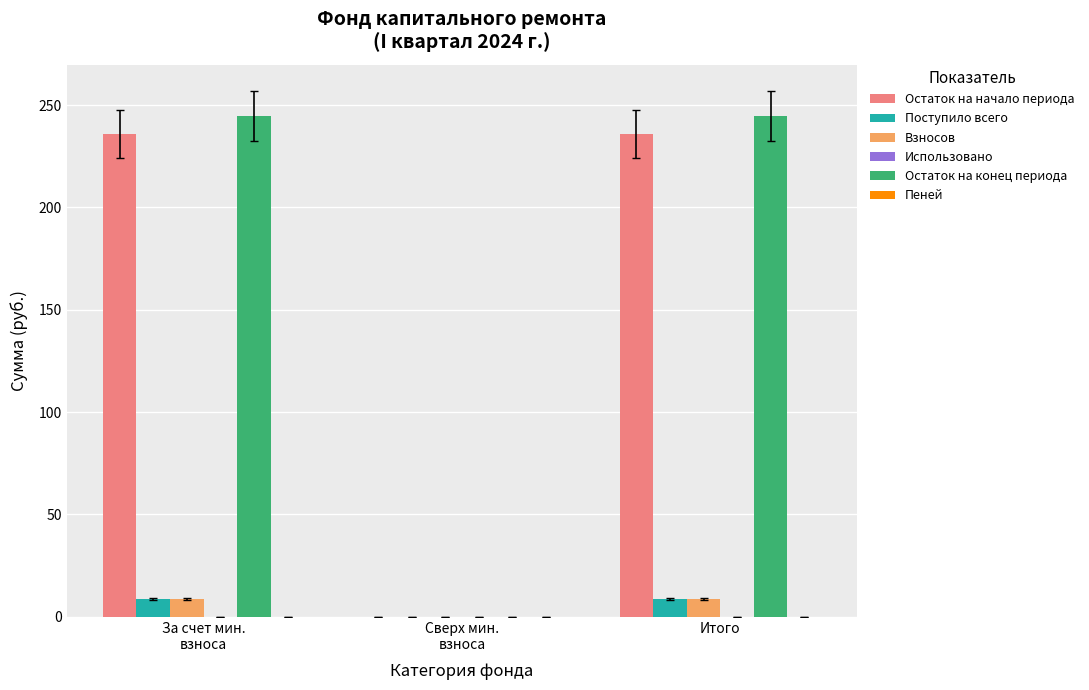

Is it true that Поступило всего equals 8.6 at Итого?

True